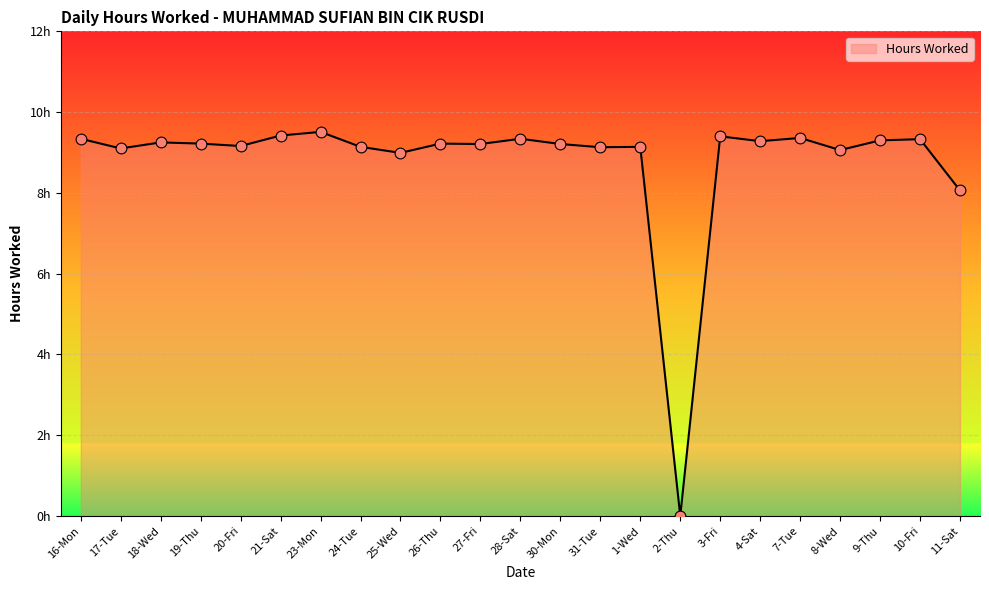

What is the change in value from 28-Sat to 30-Mon?

-0.1